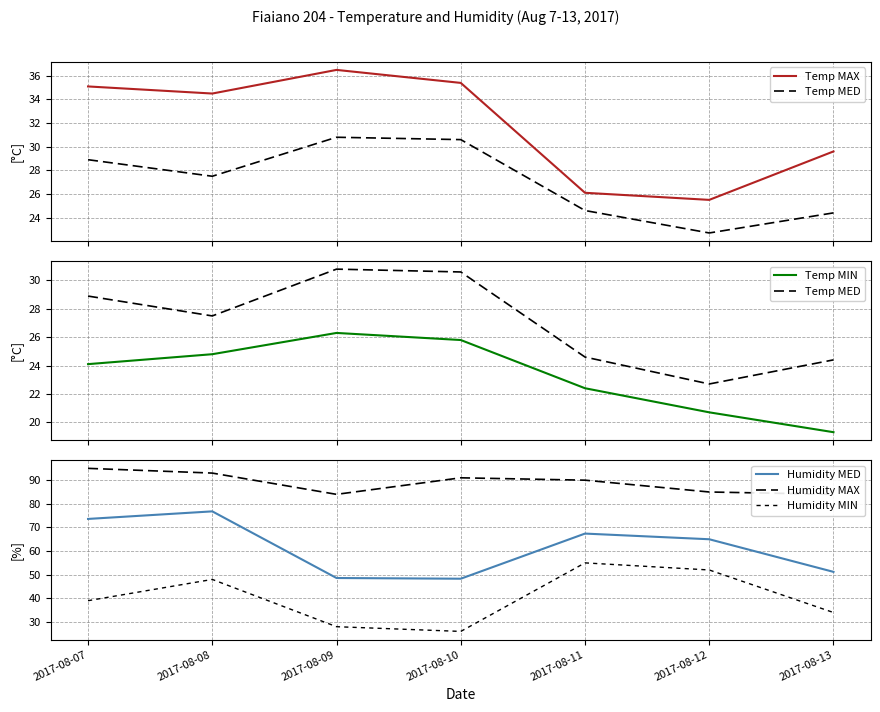

Which series changed the most between 2017-08-08 and 2017-08-13?

Humidity MED